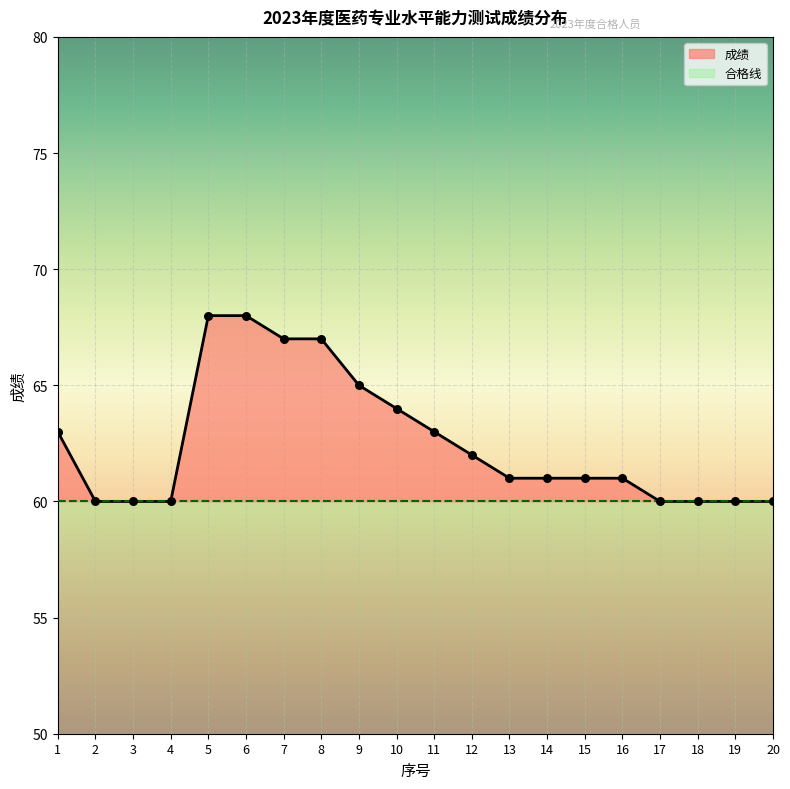

What is the ratio of the value at 14 to the value at 19?

1.0